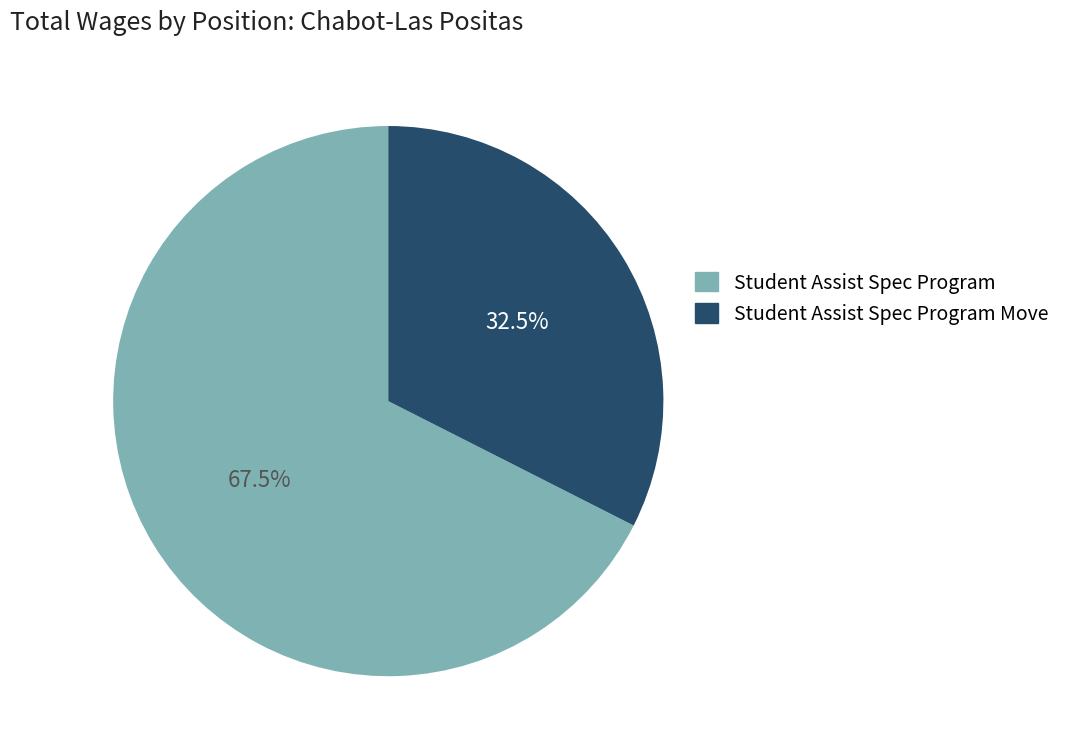

What is the smallest slice in the pie chart?

Student Assist Spec Program Move